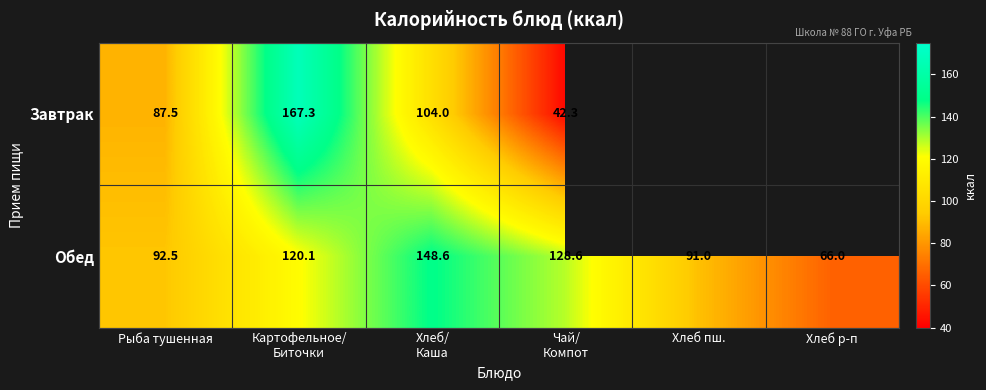

List the labels in order of Обед value, smallest first.

Хлеб р-п, Хлеб пш., Рыба тушенная, Картофельное/ Биточки, Чай/ Компот, Хлеб/ Каша